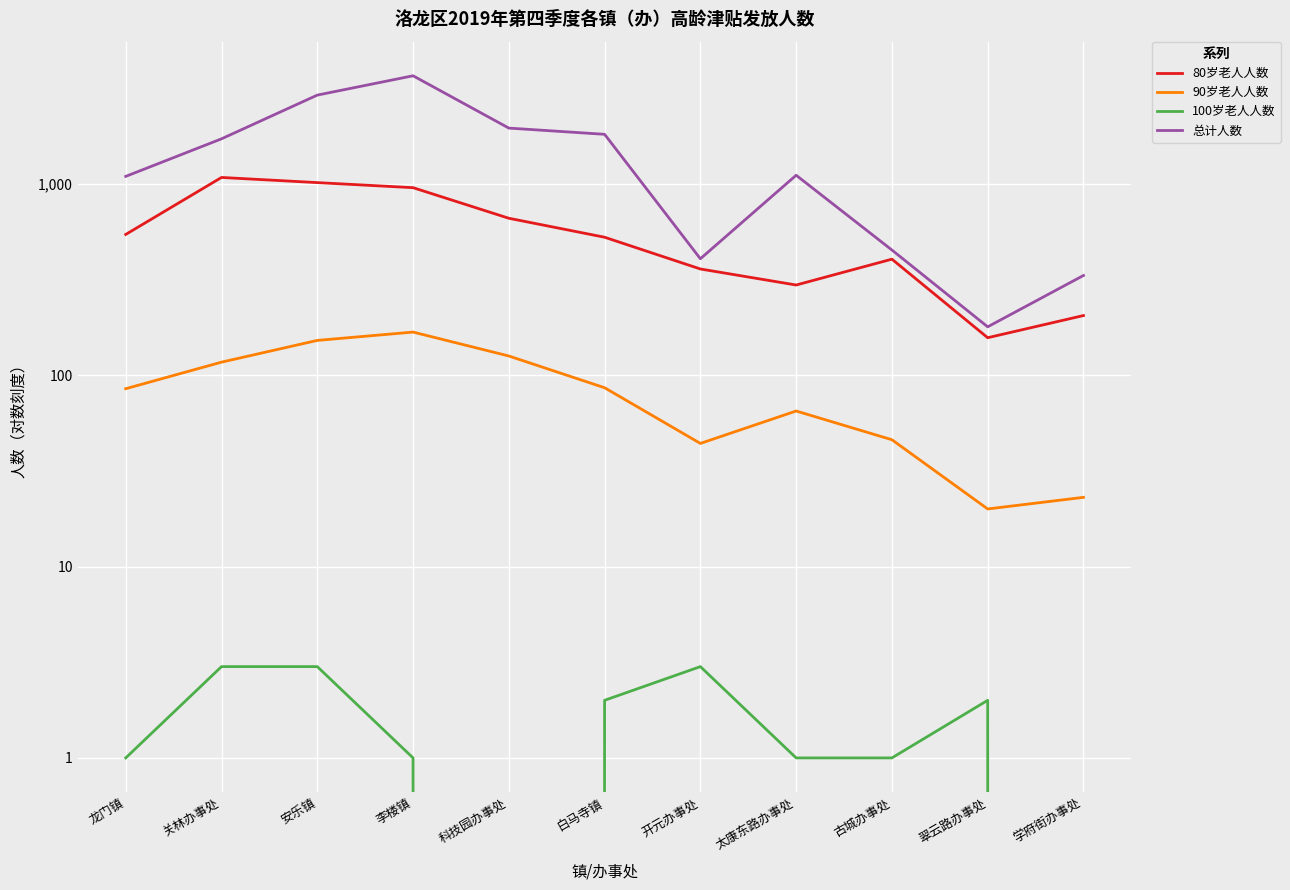

Which category has the lowest value in the 90岁老人人数 series?

翠云路办事处